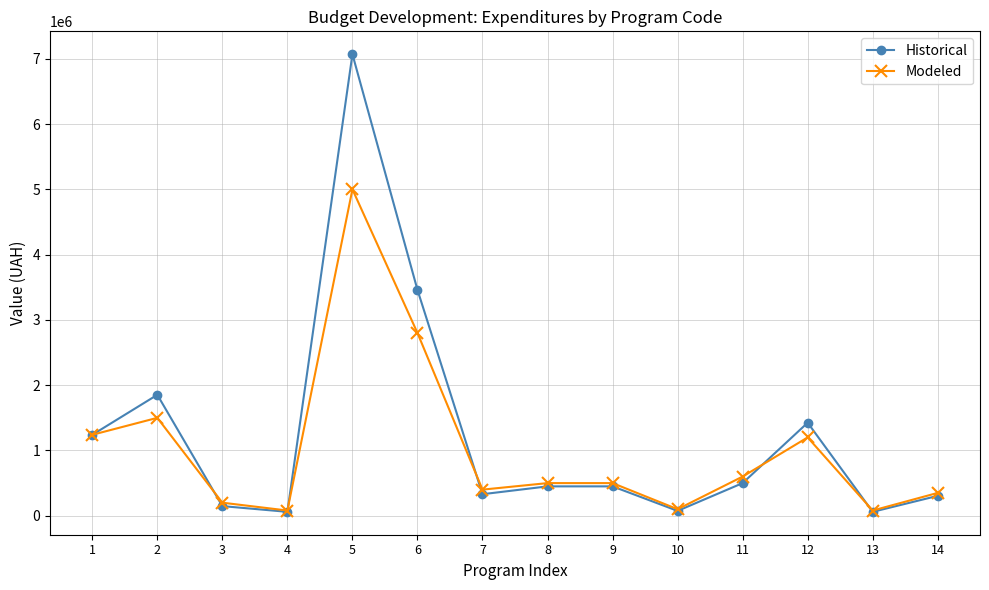

How many categories are shown in the chart?

14